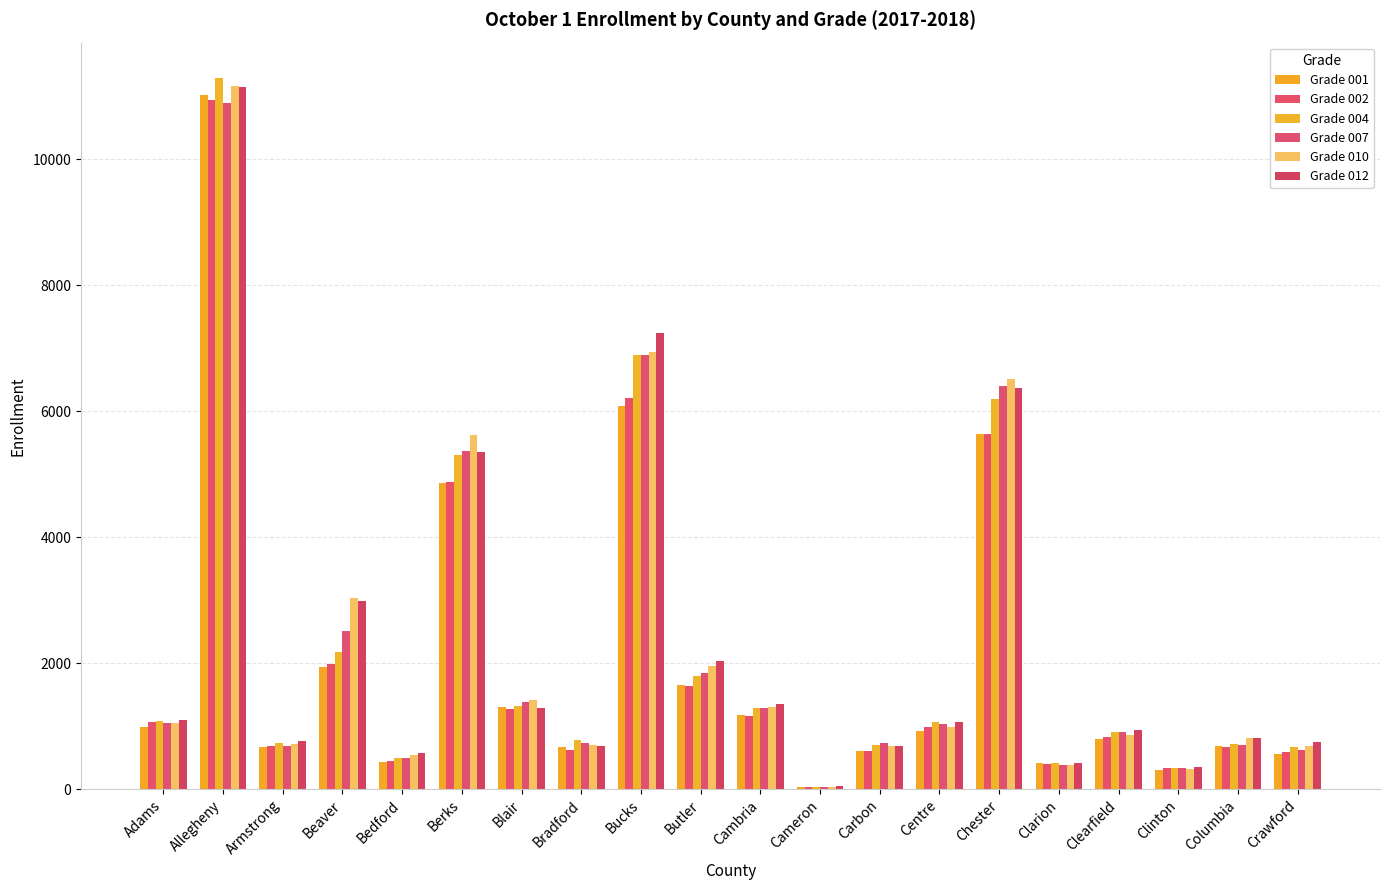

How many series are shown in this chart?

6